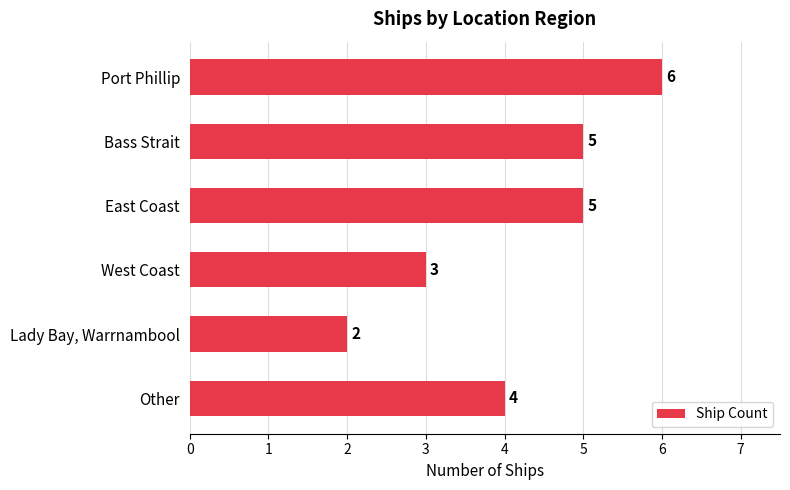

Which label corresponds to the smallest value in the chart?

Lady Bay, Warrnambool